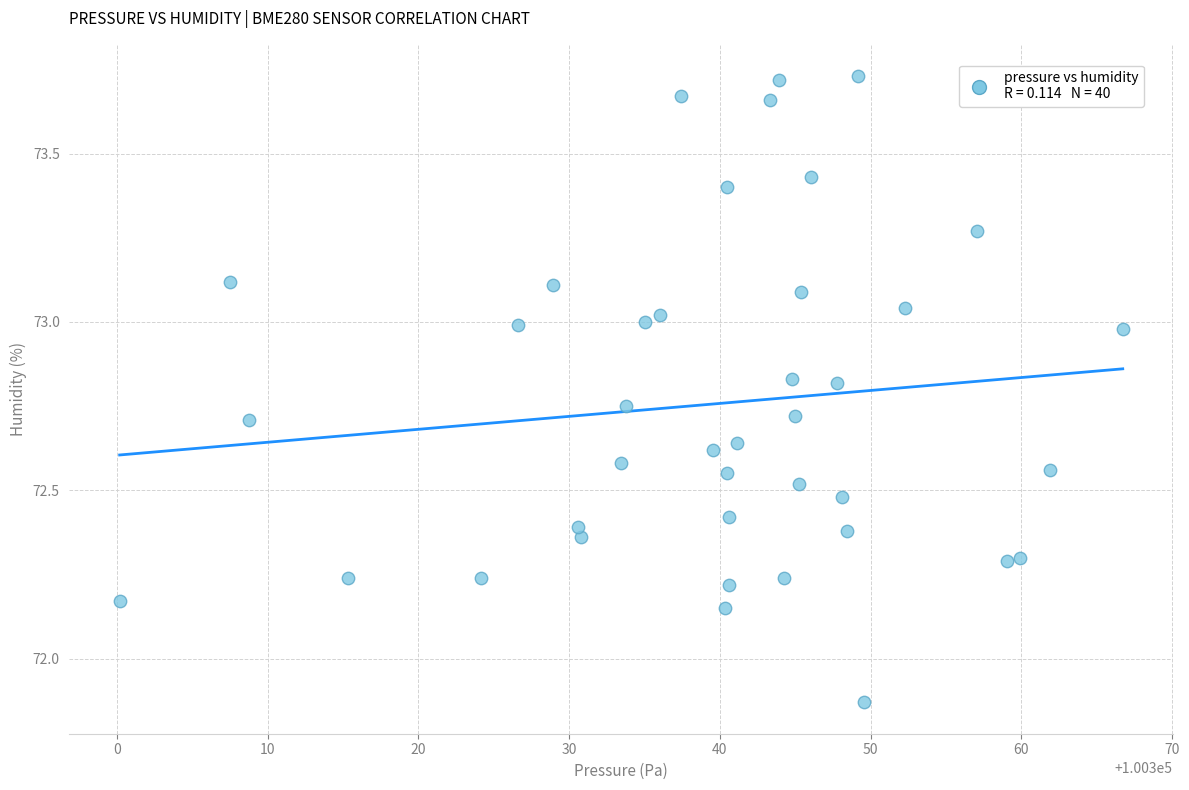

What is the range of Y values (max minus min)?

1.9